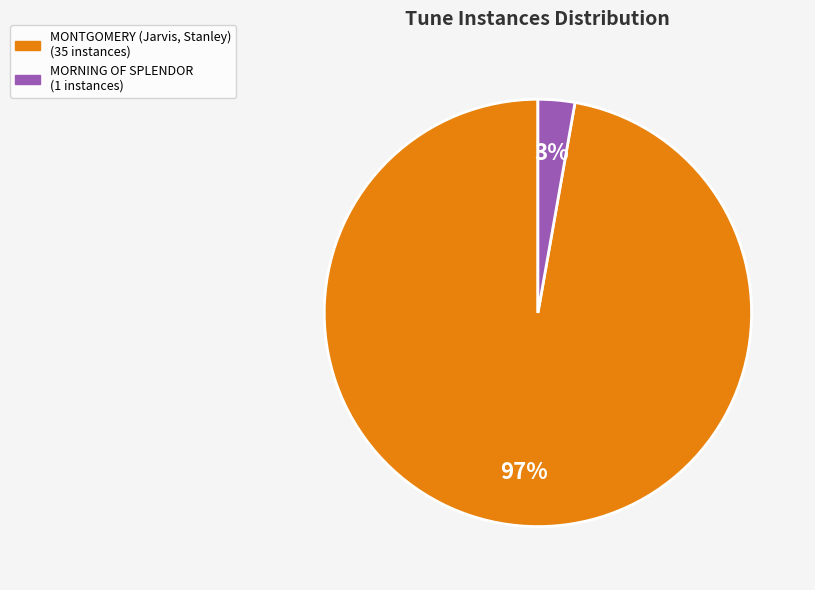

To the nearest percent, what percentage of the pie is MONTGOMERY (Jarvis, Stanley)?

97%